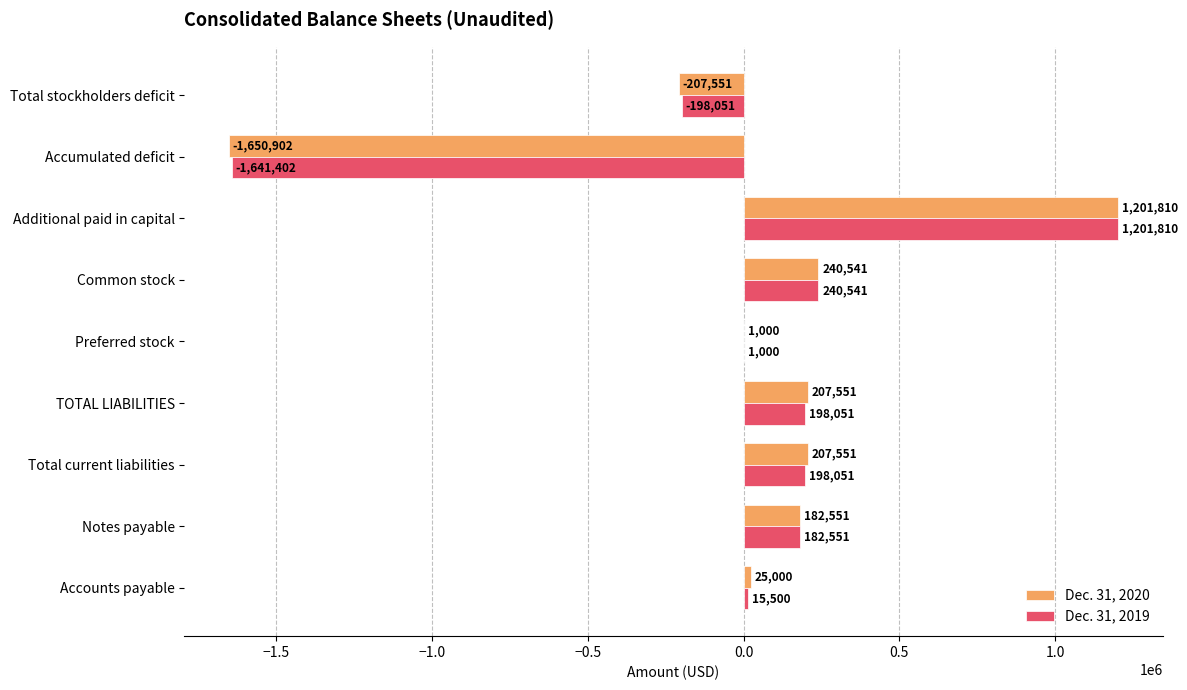

What is the sum of all Dec. 31, 2020 values?

207551